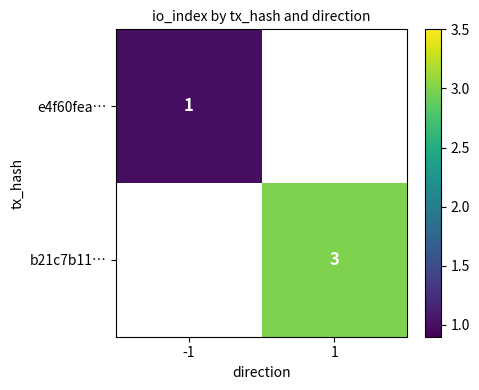

At which category does the chart reach its minimum across all series?

-1